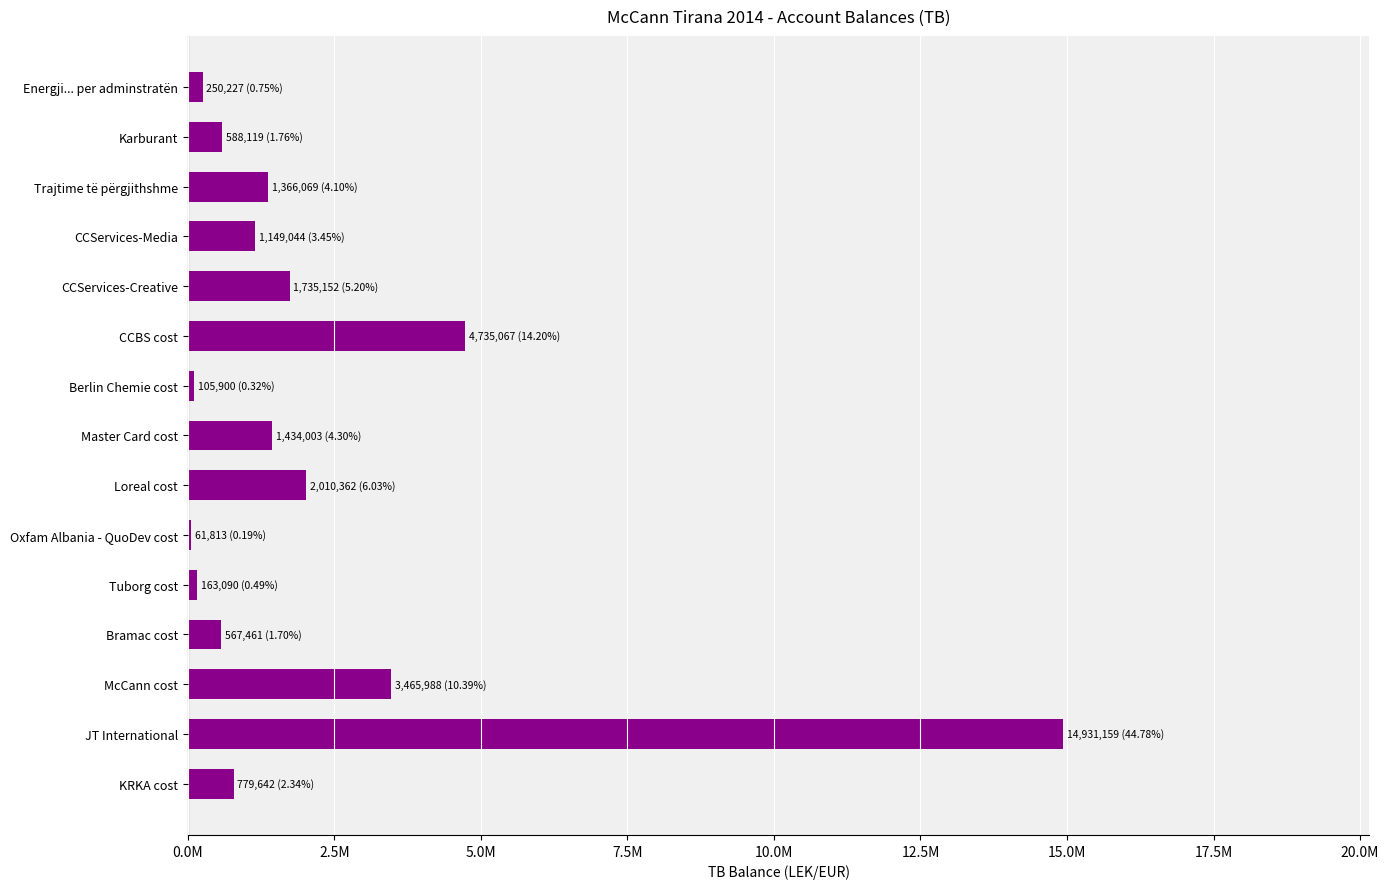

Does the chart contain any negative values?

No